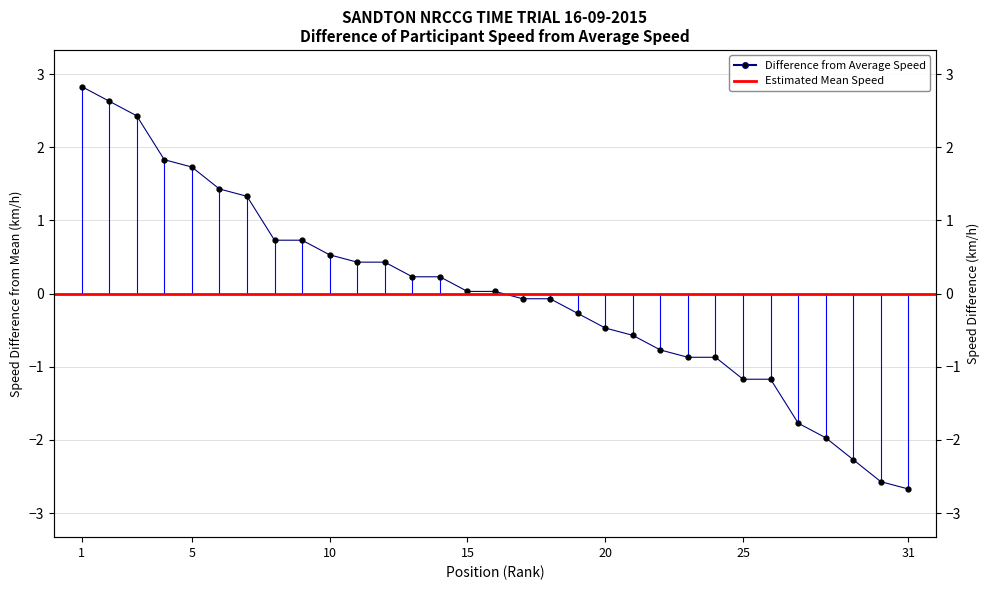

True or false: the data shows 0.0 at 15.

True